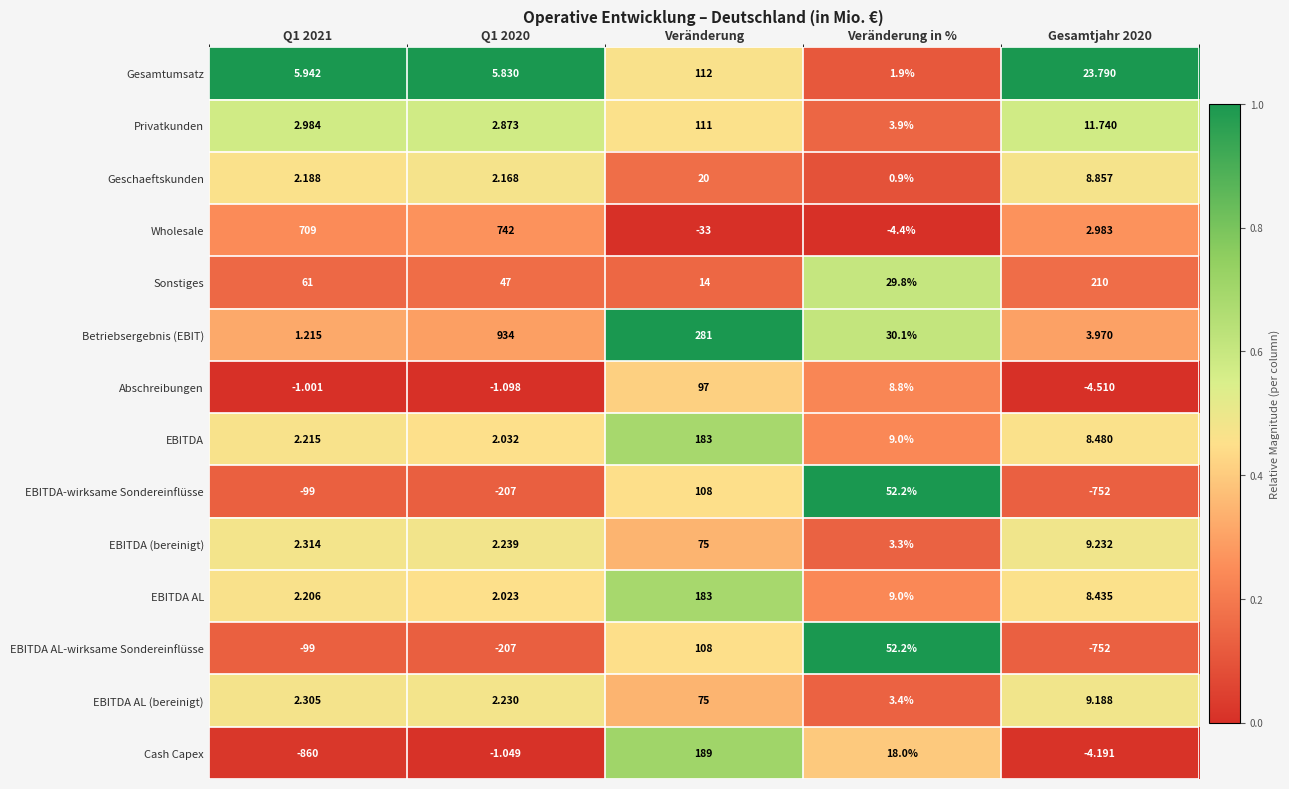

At which category is the sum across all series the highest?

Veränderung